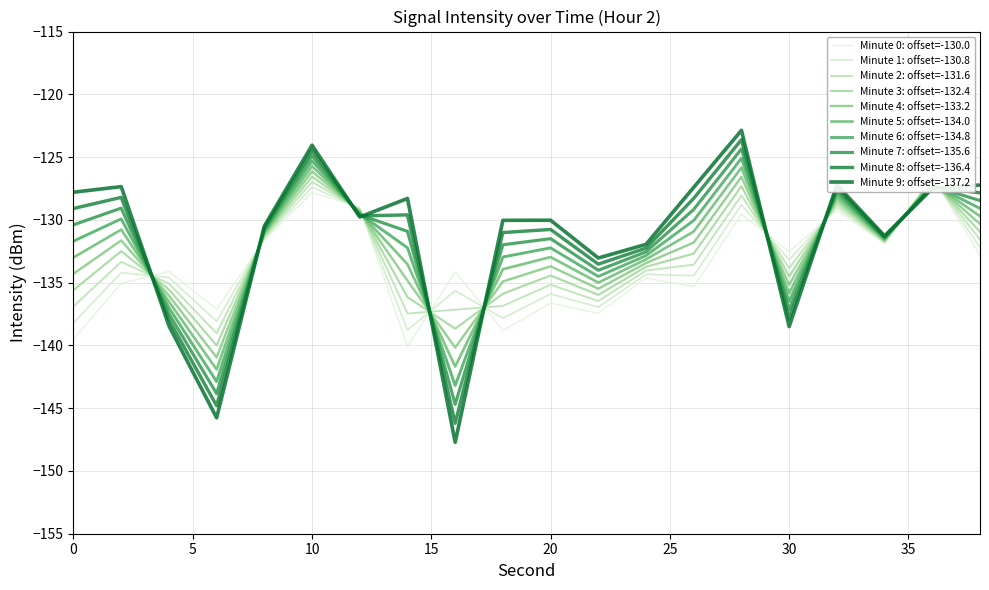

What is the greatest value displayed?

-122.9